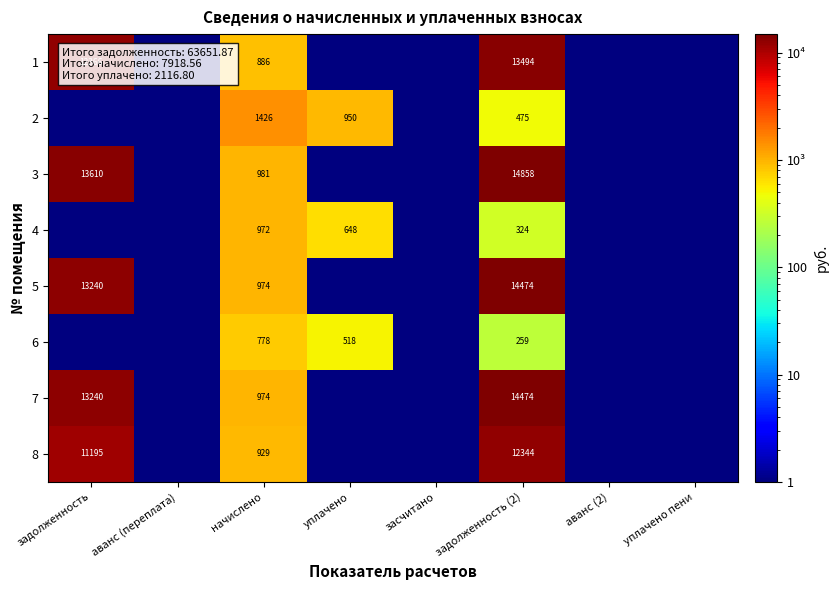

Is the value of 4 at уплачено greater than the value of 8 at задолженность?

No